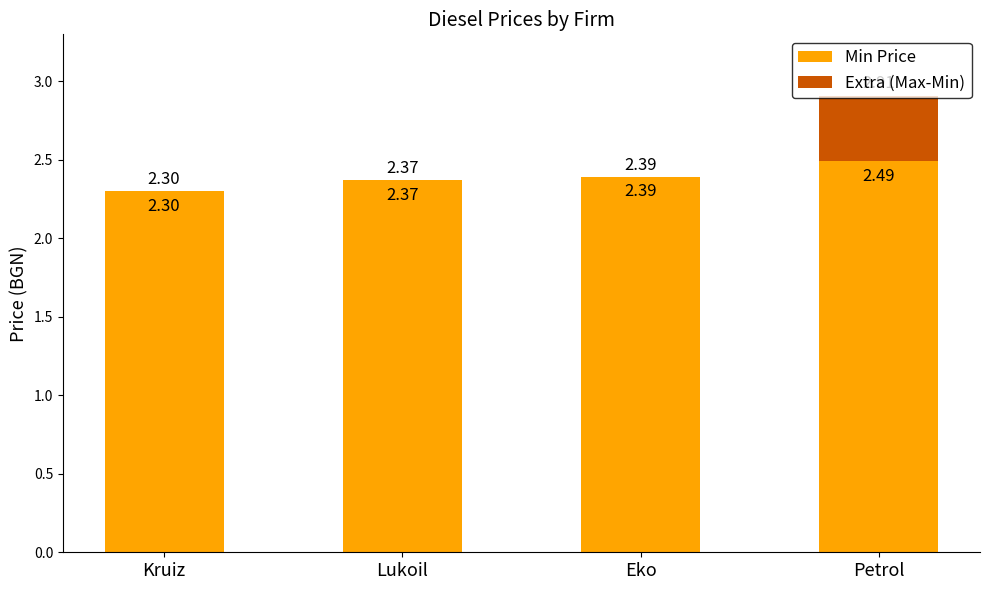

What is the sum of the Min Price values at Lukoil and Eko?

4.8